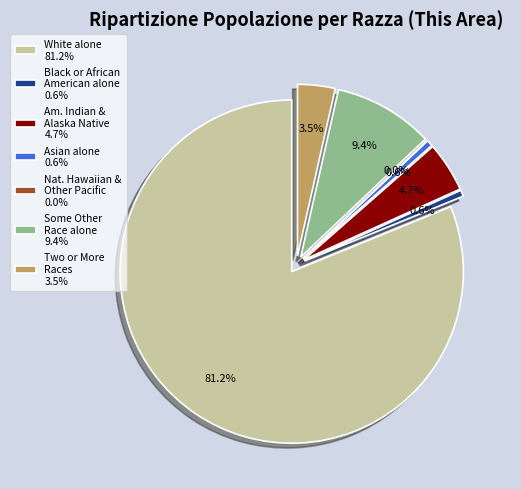

To the nearest percent, what percentage of the pie is Some Other Race alone?

9%